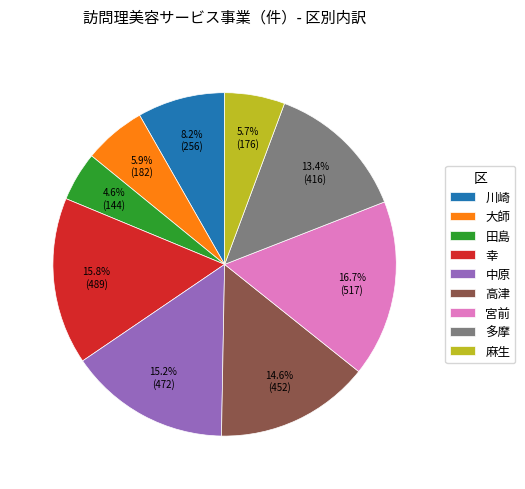

Does any single category account for the majority?

No